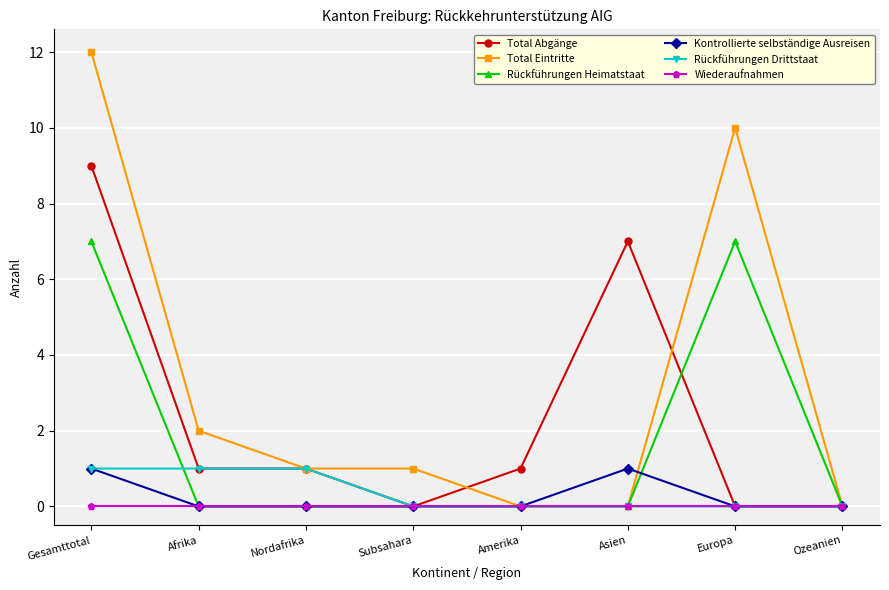

Reading left to right, list all the values displayed in this chart.

Total Abgänge: 9	1	1	0	1	7	0	0
Total Eintritte: 12	2	1	1	0	0	10	0
Rückführungen Heimatstaat: 7	0	0	0	0	0	7	0
Kontrollierte selbständige Ausreisen: 1	0	0	0	0	1	0	0
Rückführungen Drittstaat: 1	1	1	0	0	0	0	0
Wiederaufnahmen: 0	0	0	0	0	0	0	0